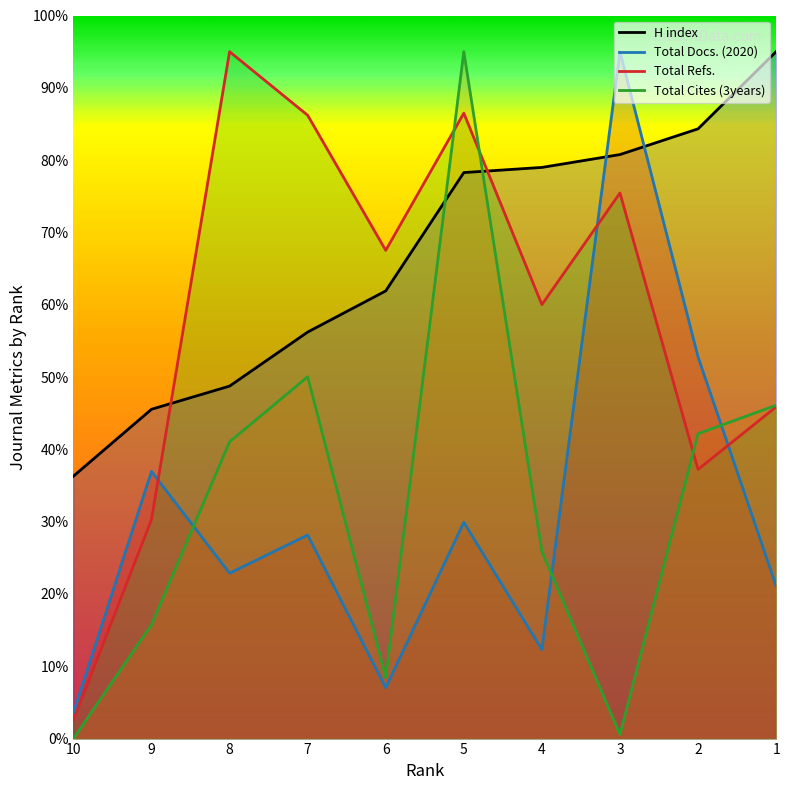

True or false: H index has more than 0 interior local peaks.

False